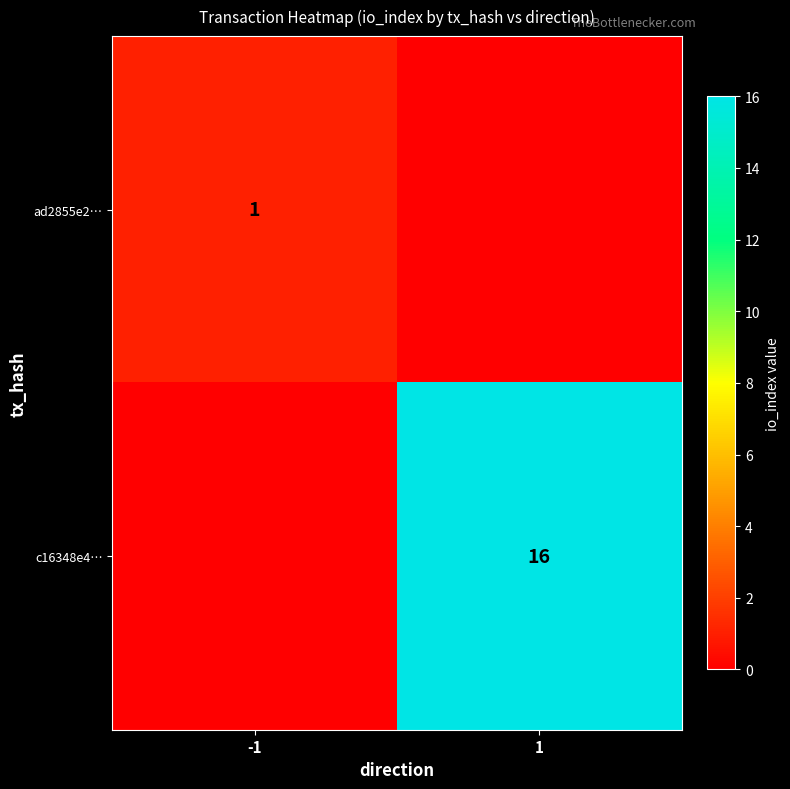

The value of c16348e4… at 1 is 16. True or false?

True